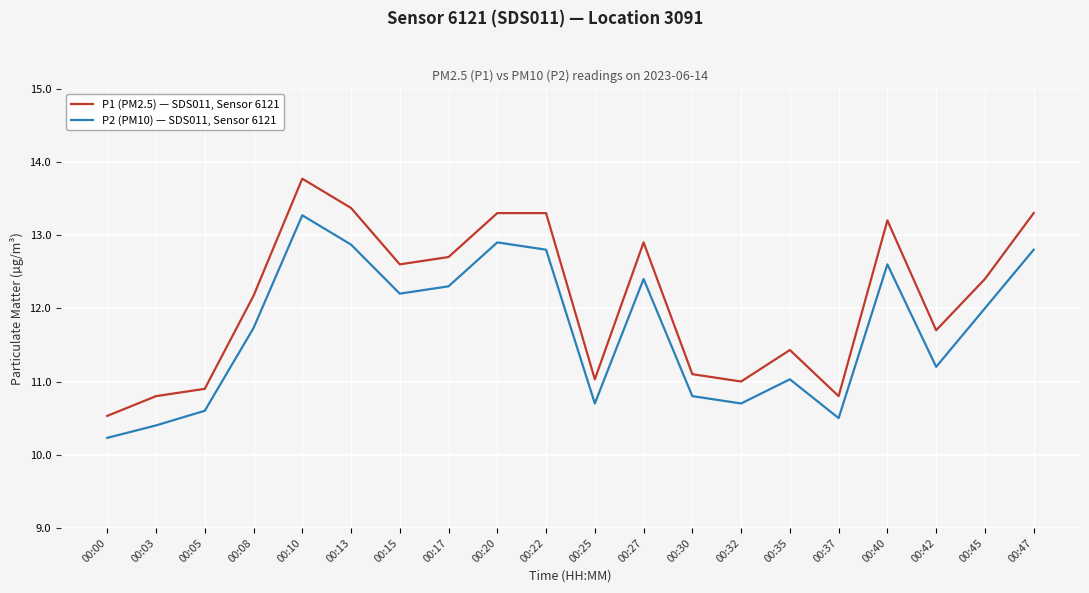

What is the minimum value shown in the chart?

10.2